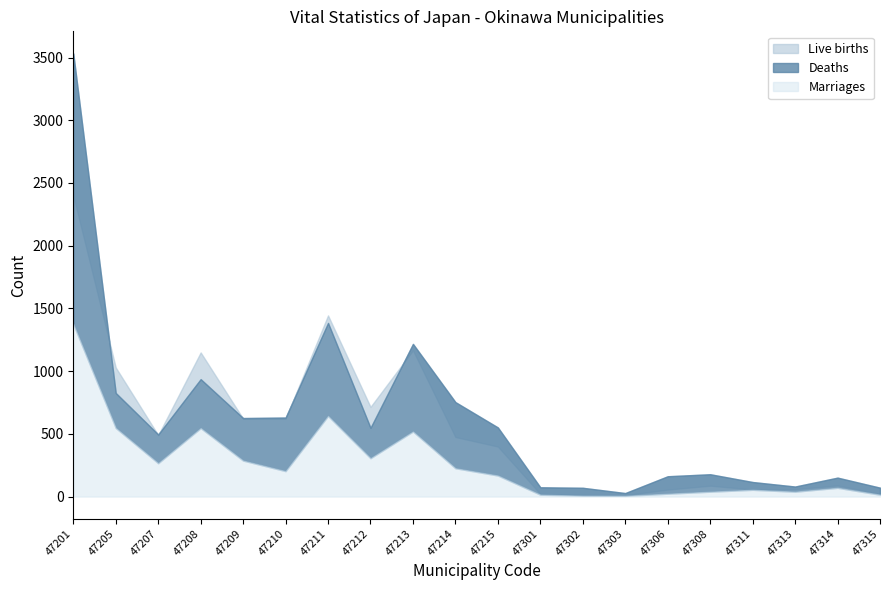

Reading left to right, transcribe all the data shown in this chart.

Live births: 47201=2401	47205=1029	47207=490	47208=1149	47209=621	47210=621	47211=1444	47212=715	47213=1166	47214=475	47215=399	47301=21	47302=14	47303=12	47306=56	47308=87	47311=57	47313=59	47314=89	47315=22
Deaths: 47201=3532	47205=826	47207=495	47208=936	47209=626	47210=630	47211=1384	47212=548	47213=1217	47214=753	47215=551	47301=74	47302=70	47303=28	47306=162	47308=178	47311=116	47313=80	47314=151	47315=71
Marriages: 47201=1375	47205=547	47207=266	47208=546	47209=287	47210=203	47211=643	47212=306	47213=519	47214=226	47215=168	47301=15	47302=7	47303=6	47306=23	47308=39	47311=54	47313=39	47314=70	47315=15